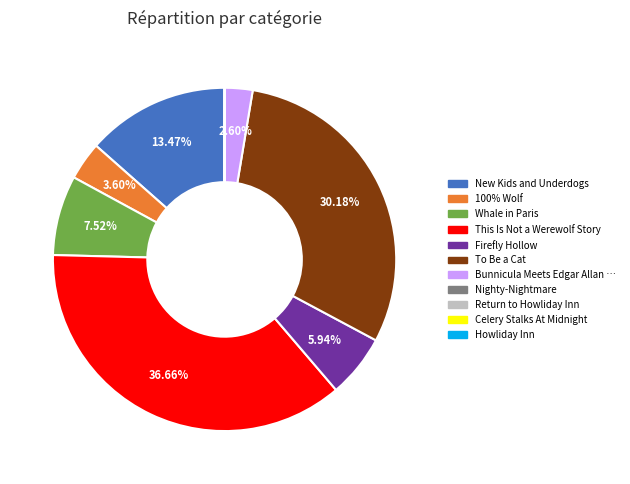

Is there a majority slice in this chart?

No